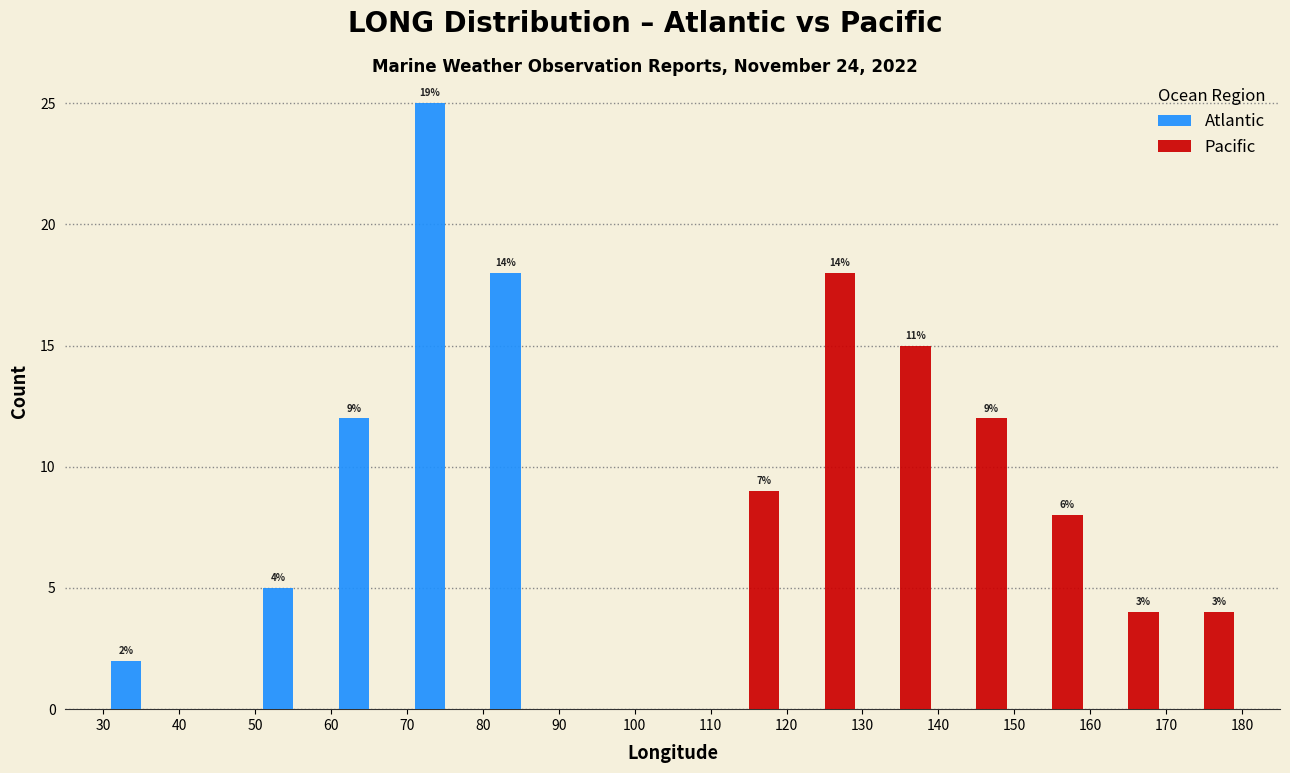

In the Atlantic series, which range on the x-axis has the tallest bar?

70 to 80